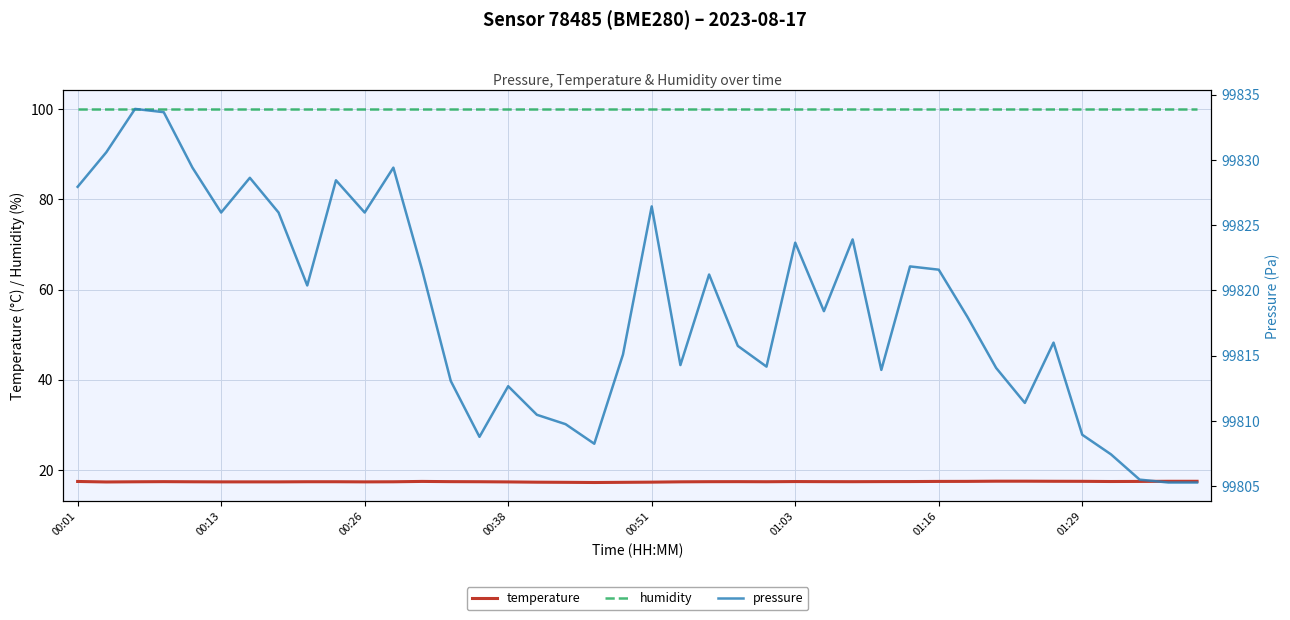

True or false: humidity and temperature intersect in this chart.

False